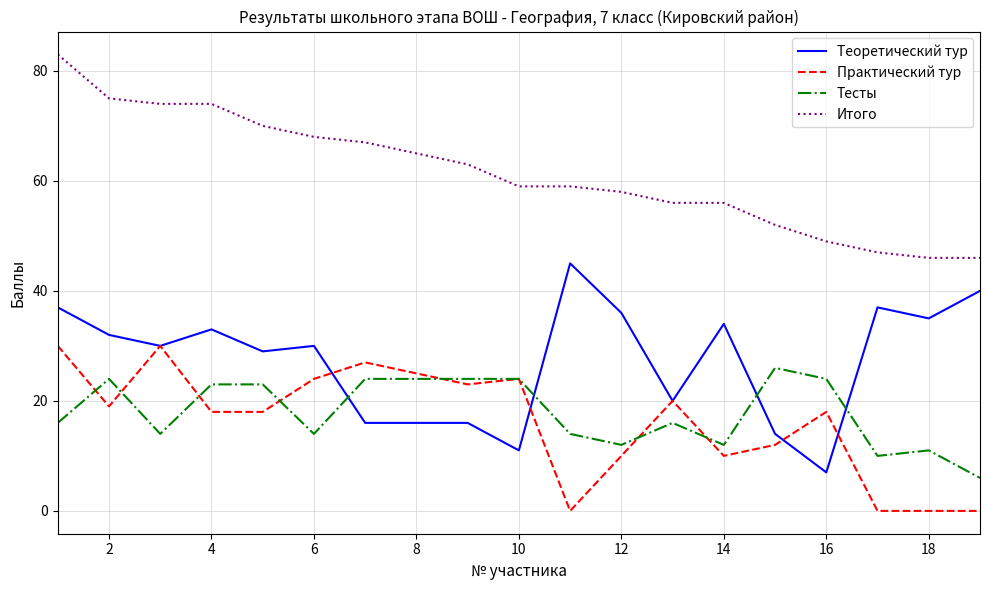

Rank the series by their maximum value, from highest to lowest.

Итого, Теоретический тур, Практический тур, Тесты